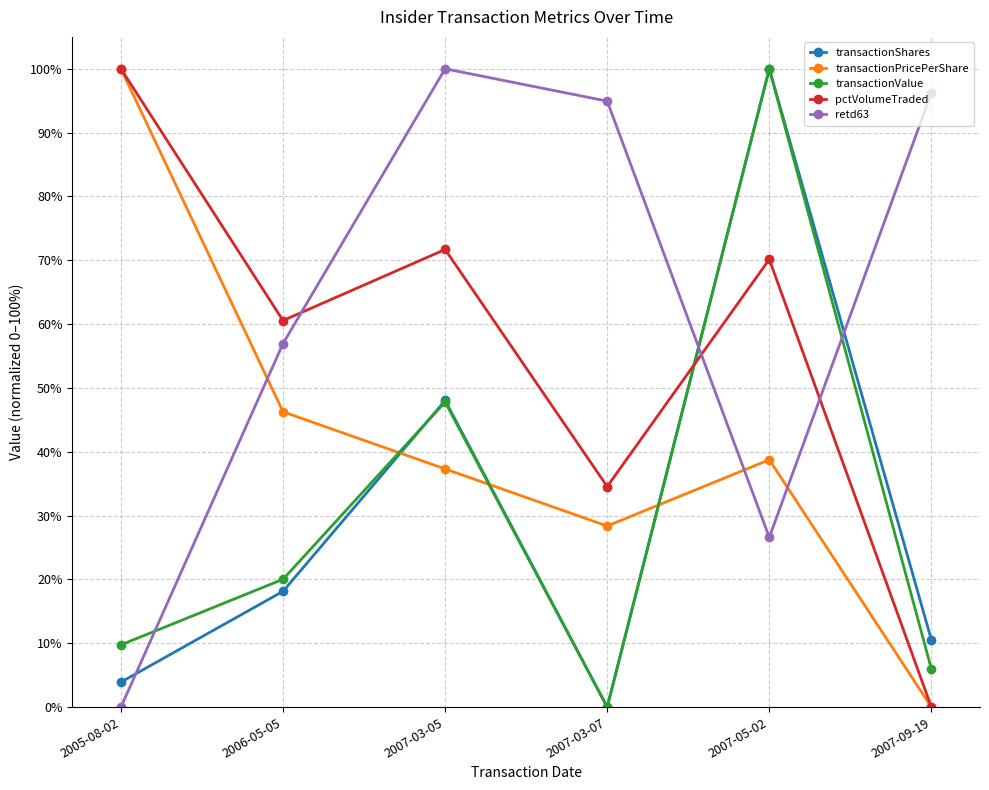

Is it true that transactionValue equals 47.8 at 2007-03-05?

True